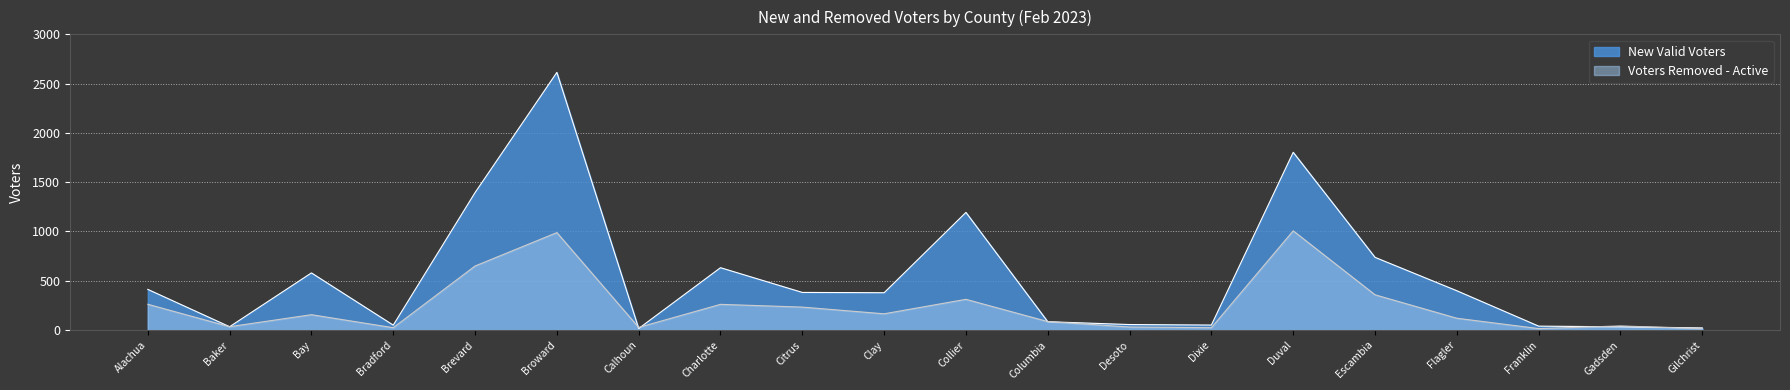

Reading left to right, what are all the values shown in this chart?

New Valid Voters: Alachua=412	Baker=33	Bay=579	Bradford=49	Brevard=1394	Broward=2614	Calhoun=15	Charlotte=632	Citrus=381	Clay=378	Collier=1193	Columbia=84	Desoto=55	Dixie=50	Duval=1803	Escambia=737	Flagler=398	Franklin=39	Gadsden=32	Gilchrist=21
Voters Removed - Active: Alachua=261	Baker=33	Bay=155	Bradford=23	Brevard=649	Broward=988	Calhoun=26	Charlotte=260	Citrus=232	Clay=164	Collier=311	Columbia=85	Desoto=30	Dixie=23	Duval=1006	Escambia=357	Flagler=119	Franklin=14	Gadsden=41	Gilchrist=13